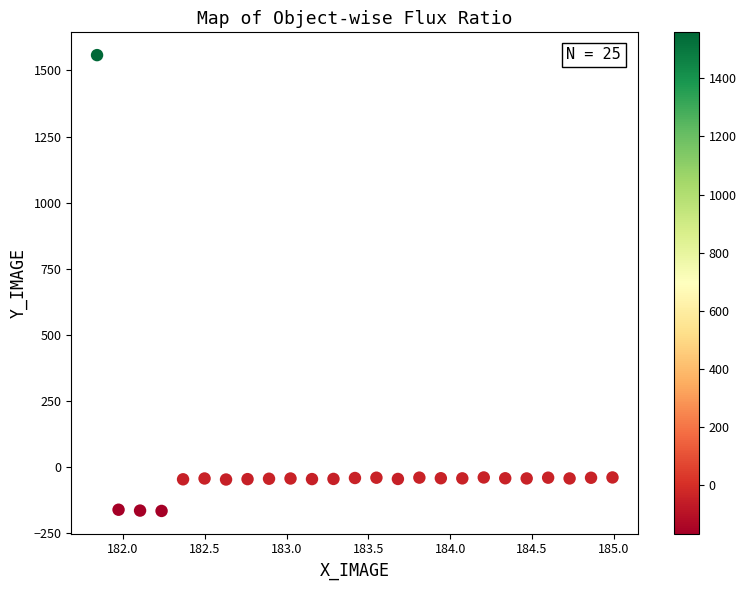

What is the range of Y values (max minus min)?

1724.0